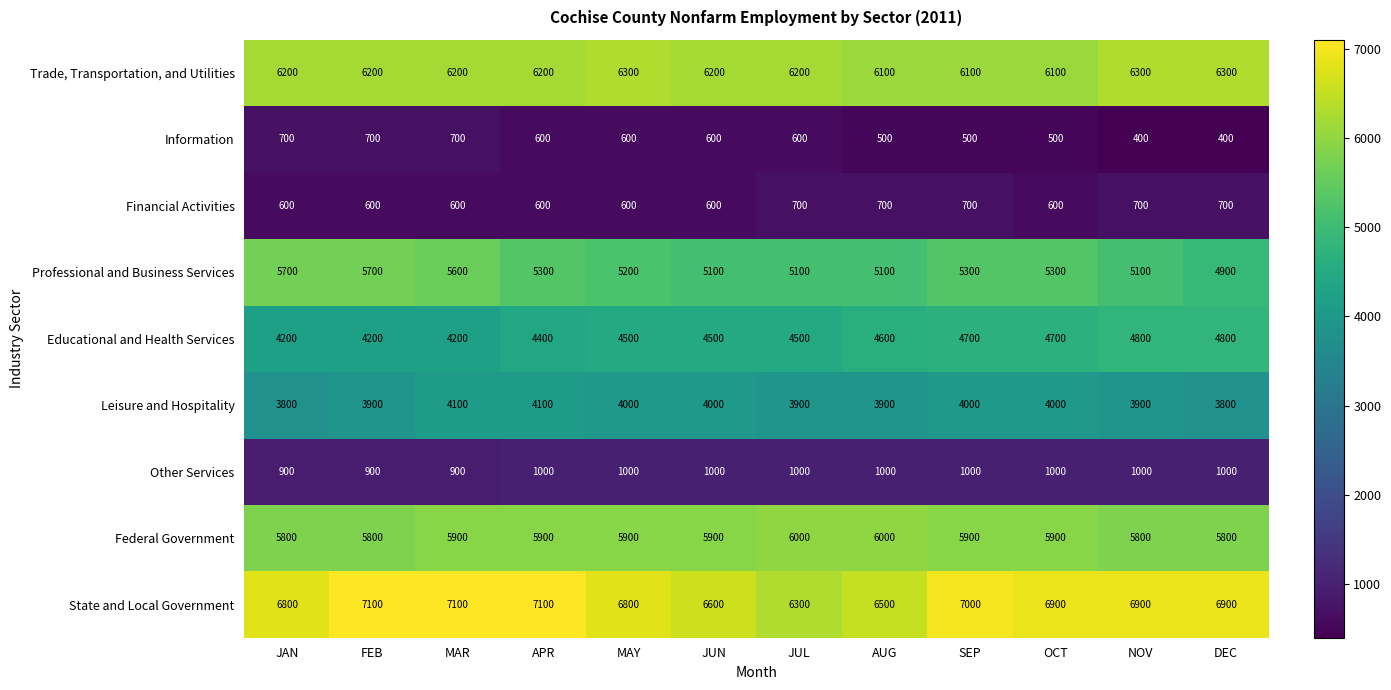

Read the Leisure and Hospitality value at JAN.

3800